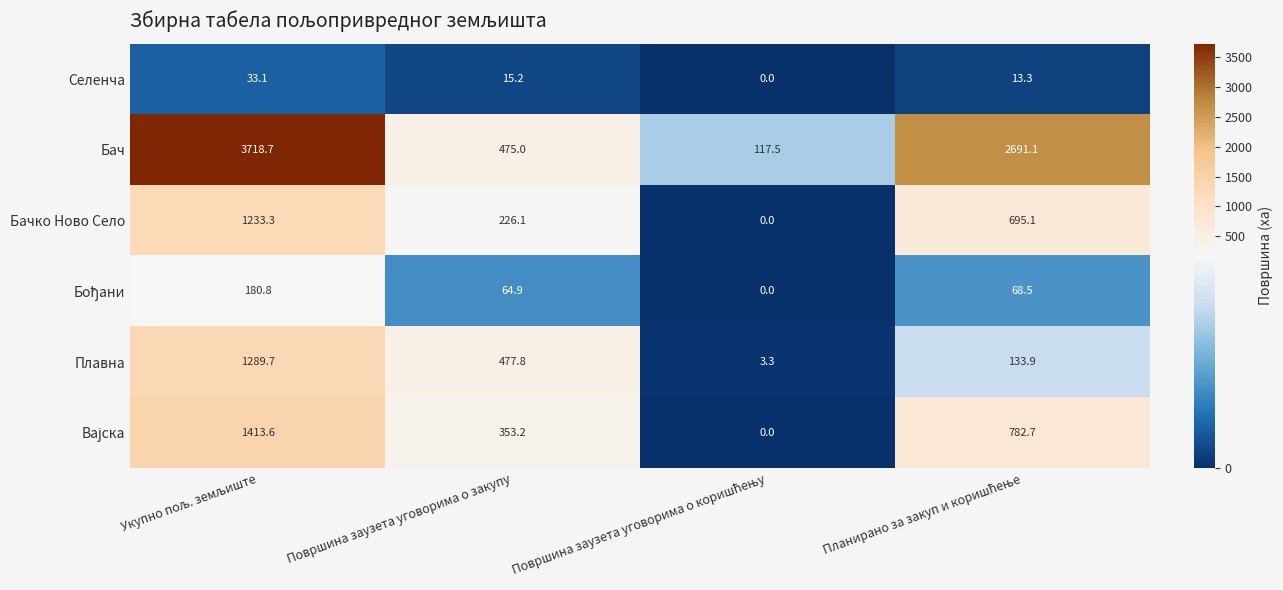

What is the highest value of the Плавна series?

1289.7